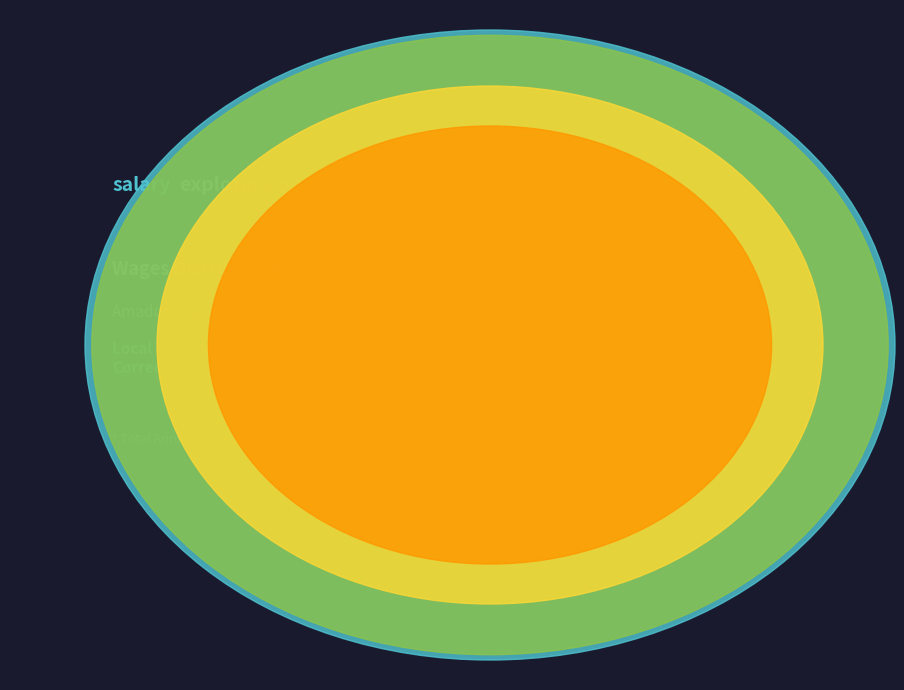

What percentage is NOT represented by Behavioral Health Rehabilitation Specialist?

84.5%